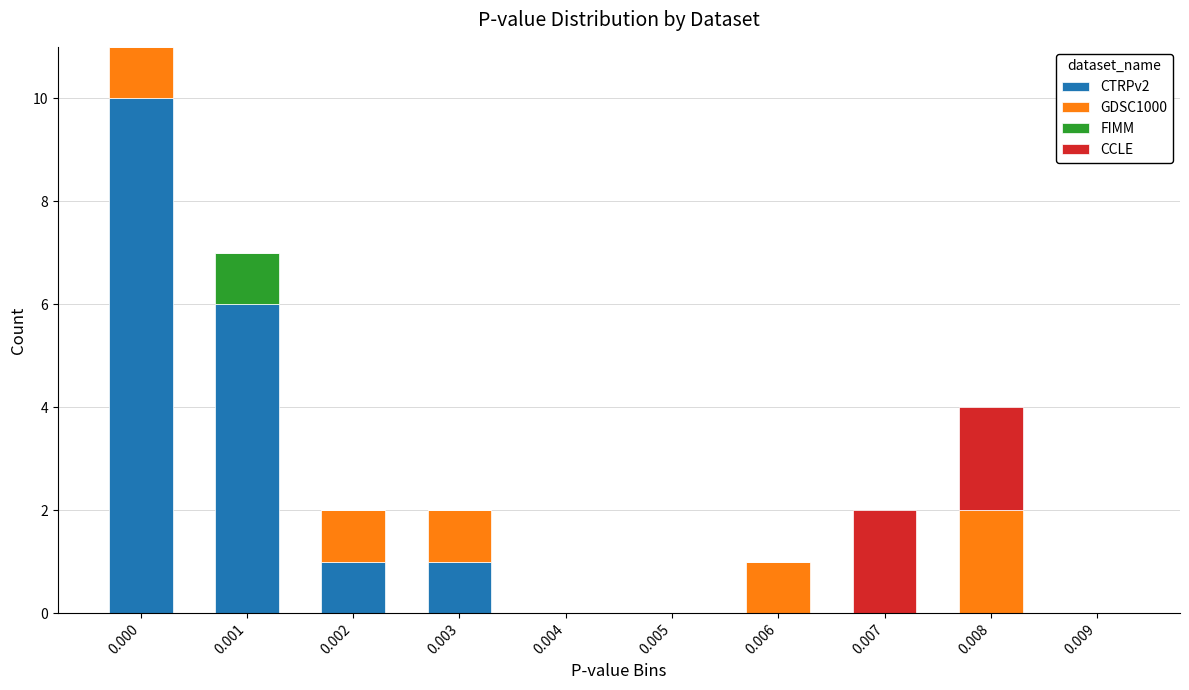

Count the number of categories in the chart.

10